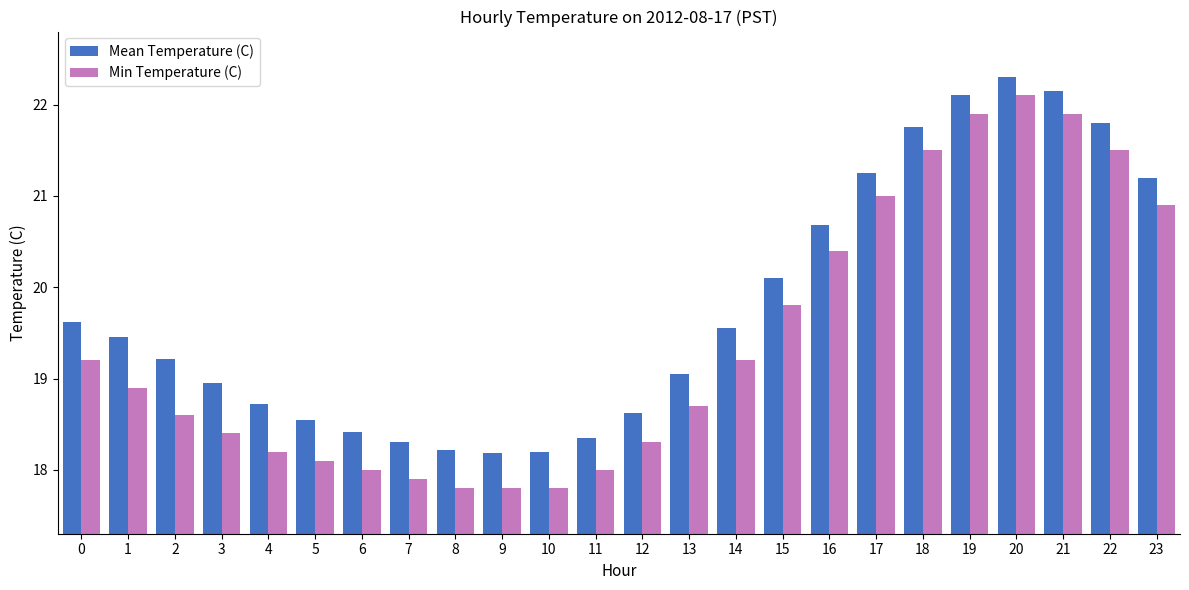

What is the total value across all series at 9?

36.0